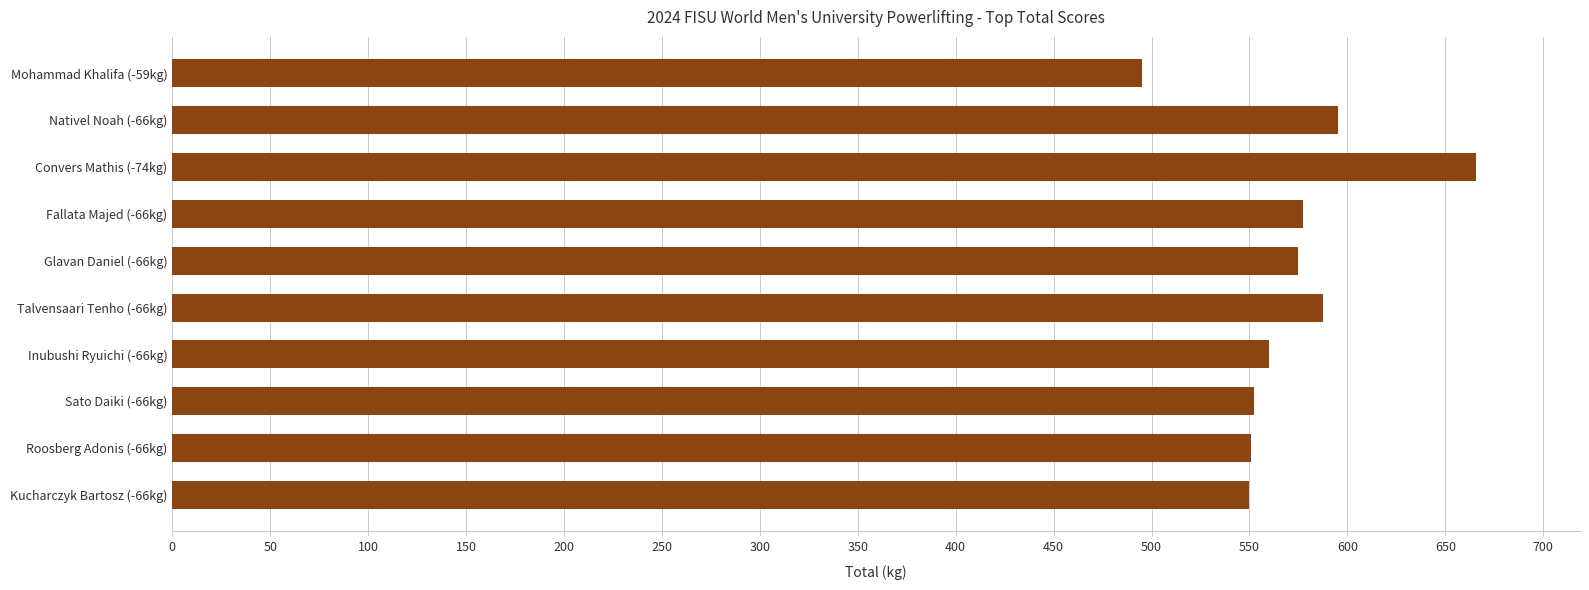

True or false: the data shows 1025.5 at Glavan Daniel (-66kg).

False